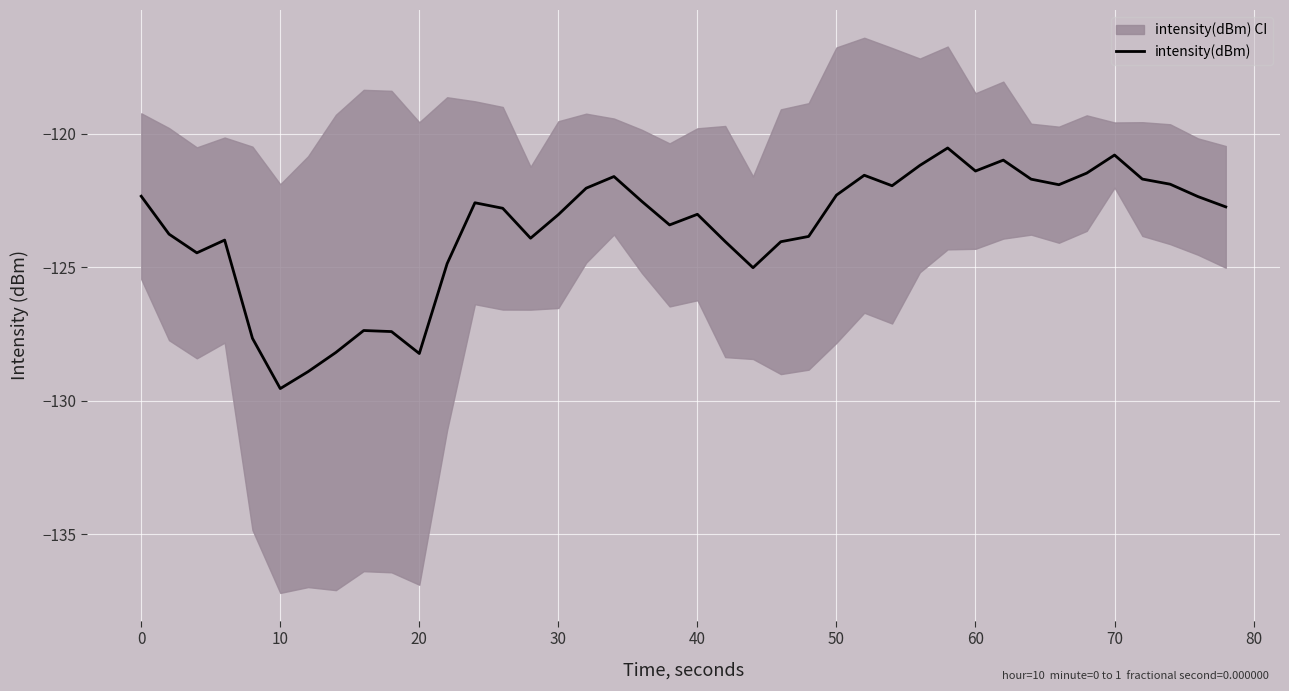

What is the maximum value for intensity(dBm)?

-120.5